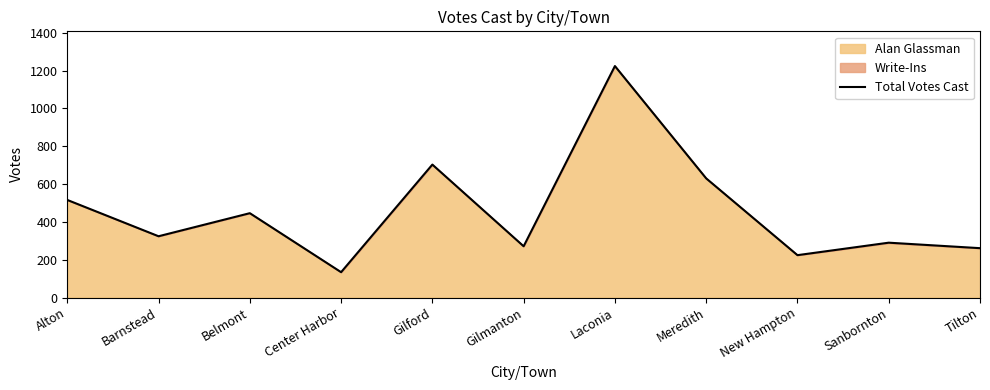

What is the sum of all values?

5023